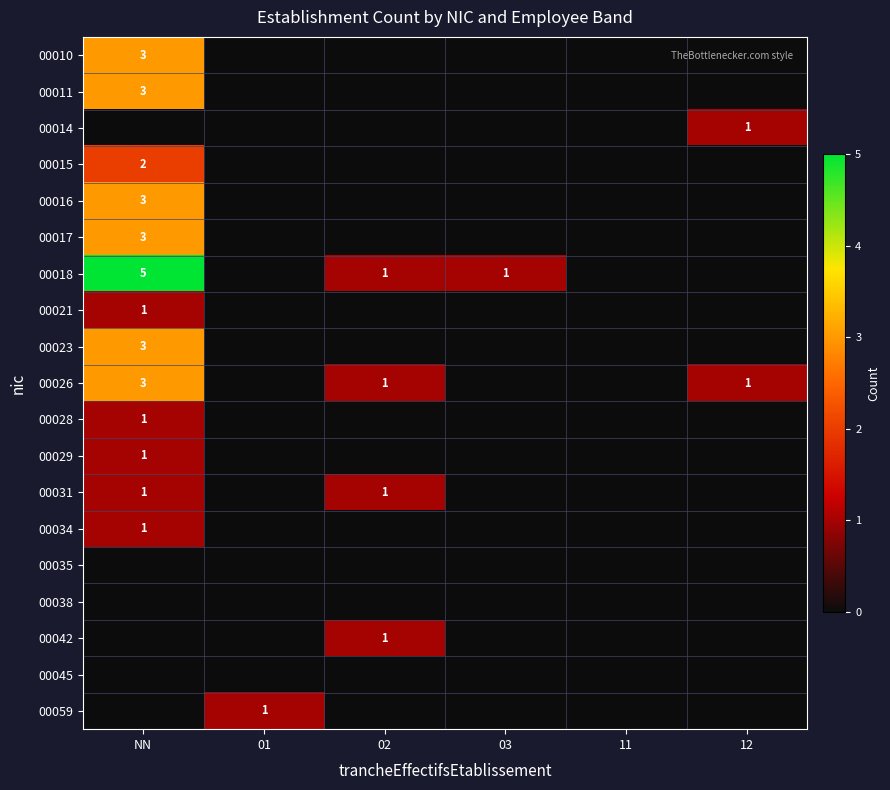

What is the greatest value displayed?

5